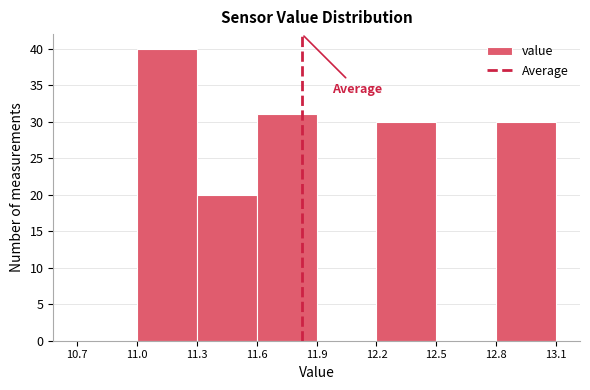

Which range on the x-axis has the tallest bar?

11.0 to 11.3